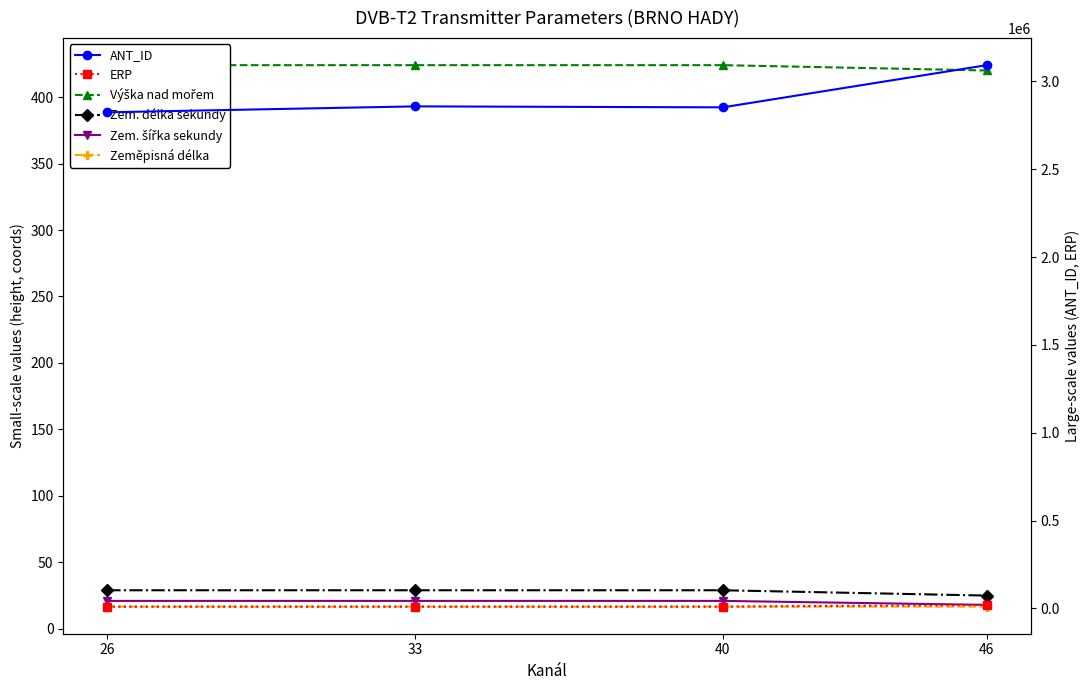

Rank the series by their maximum value, from highest to lowest.

ANT_ID, ERP, Výška nad mořem, Zem. délka sekundy, Zem. šířka sekundy, Zeměpisná délka